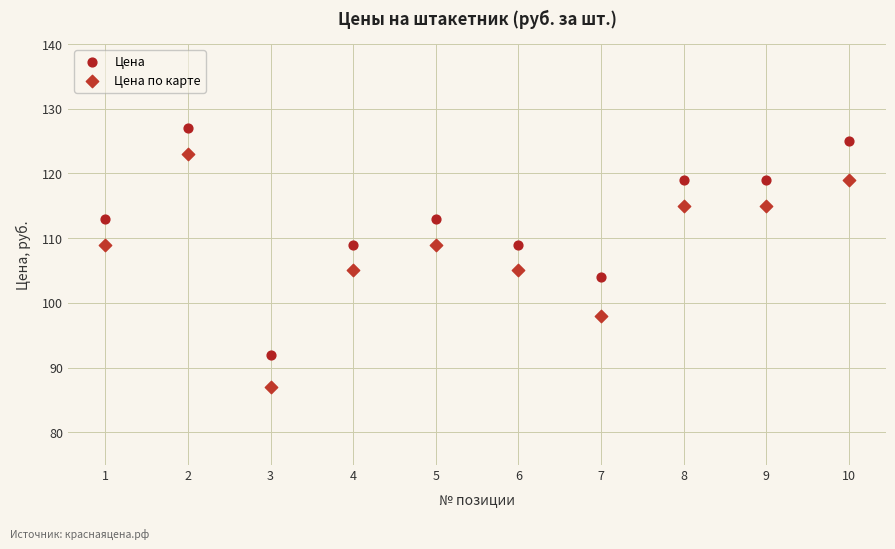

What are all the series names shown in the legend?

Цена, Цена по карте